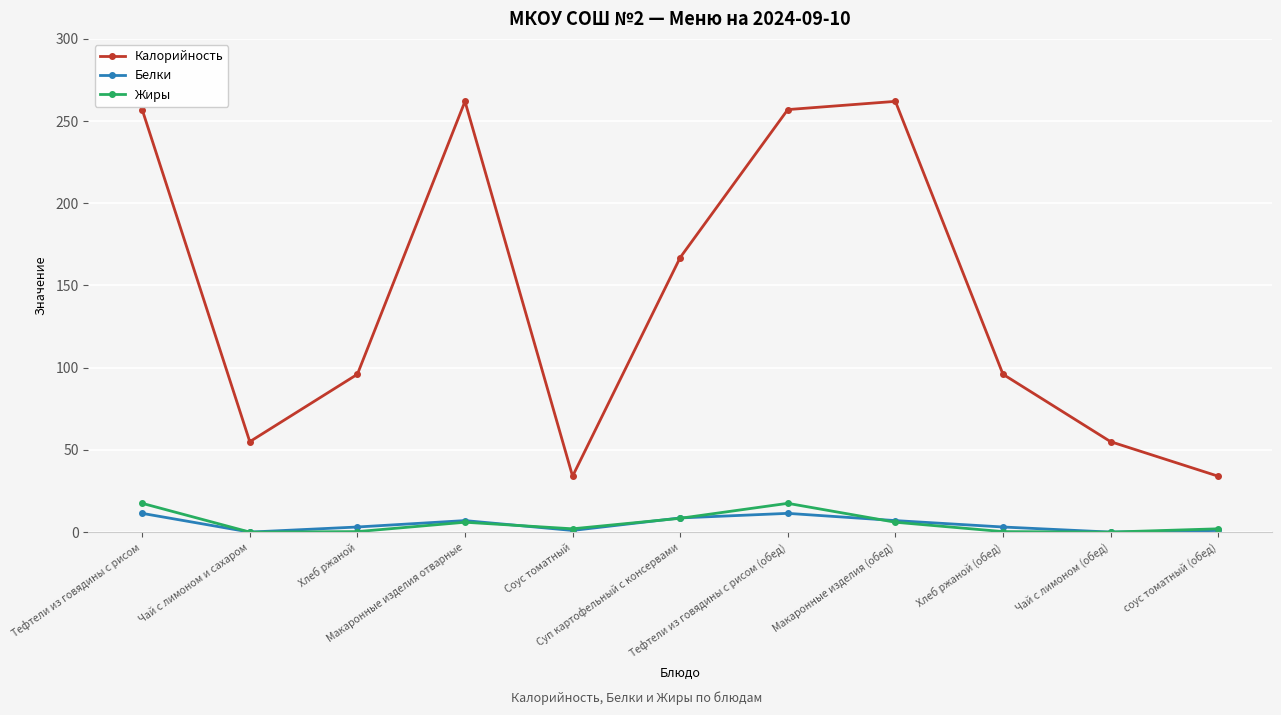

Which series has the widest spread of values?

Калорийность